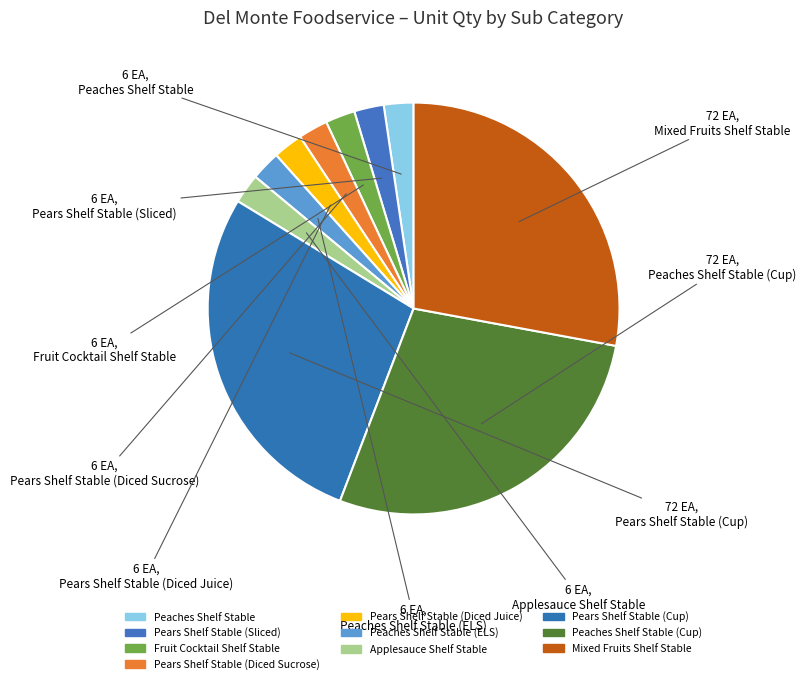

Which category has the smallest portion of the pie?

Peaches Shelf Stable